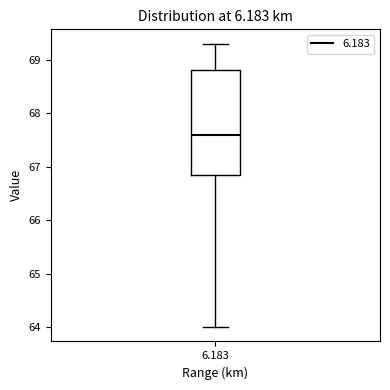

Read this box plot against the y-axis: the position of the median line, the range covered by the box, and the ends of both whiskers. The values are not printed on the chart, so give them approximately, as read against the axis.

median 67.6, box 66.9 to 68.8, whiskers 64.0 to 69.3